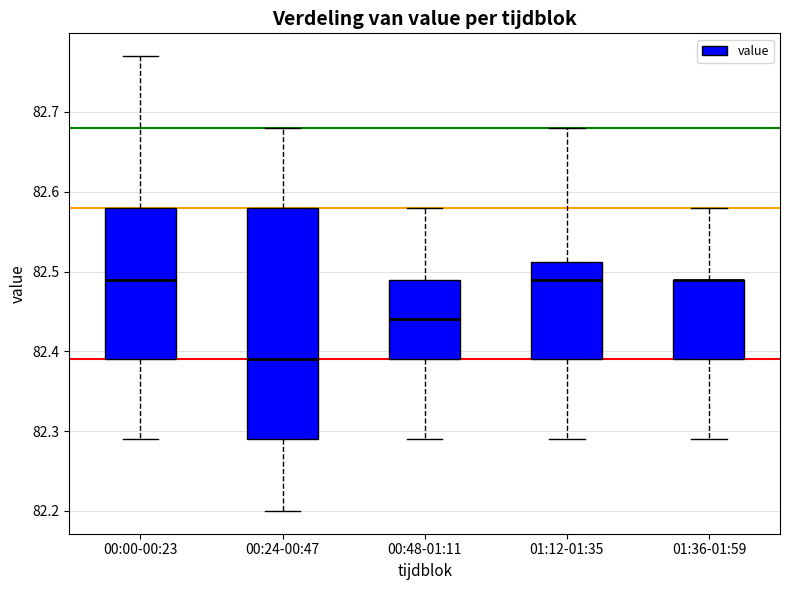

Where is the upper edge of the box for 00:48-01:11 on the y-axis? The values are not printed on the chart, so give them approximately, as read against the axis.

82.49